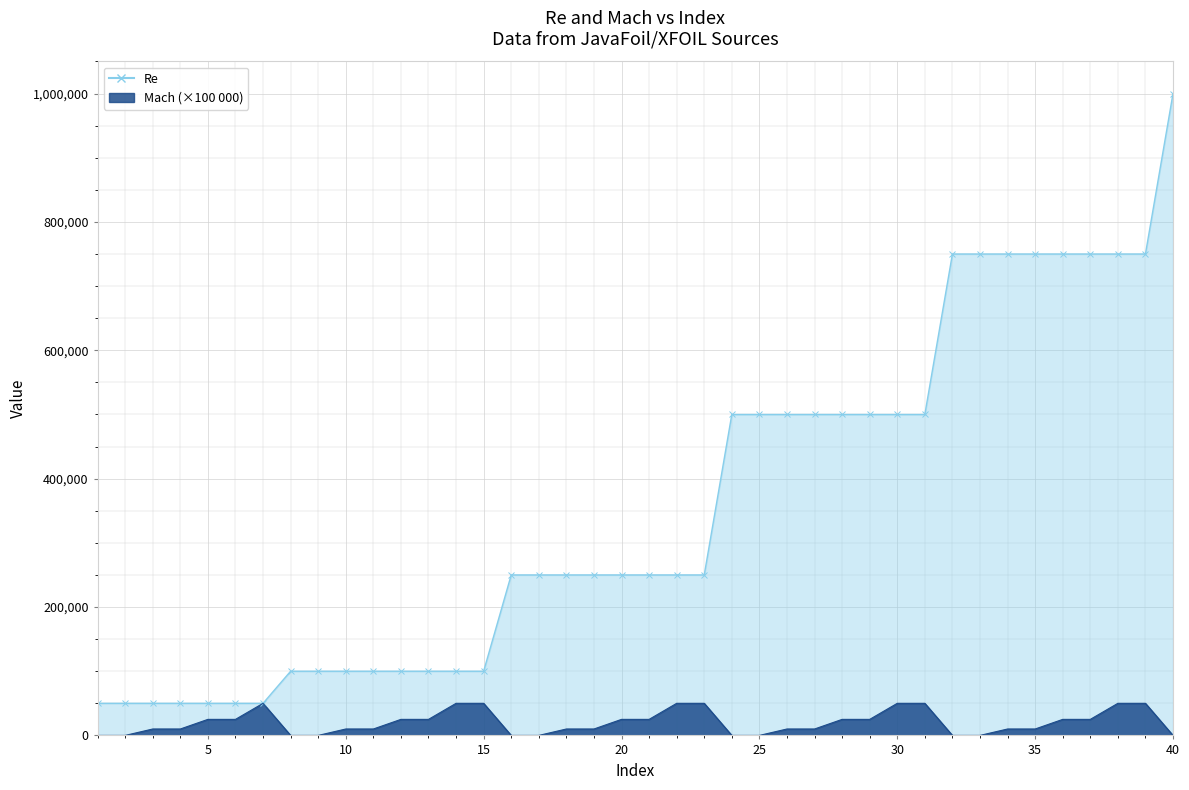

At which category does Mach reach its first local peak?

7